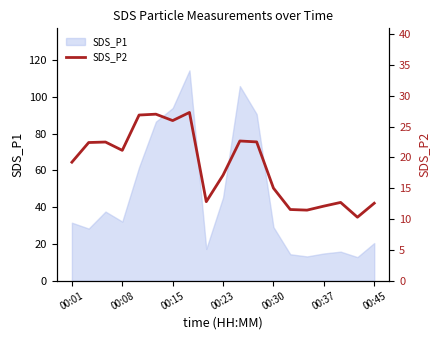

How many lines are shown in the chart?

1